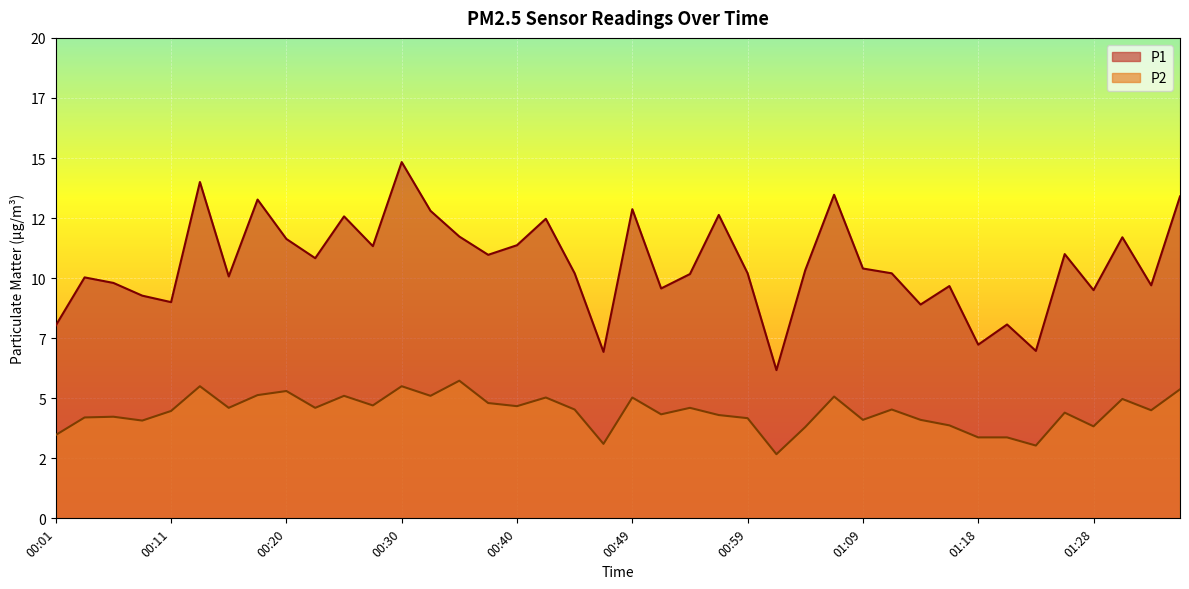

At how many categories does at least one series exceed 11?

15